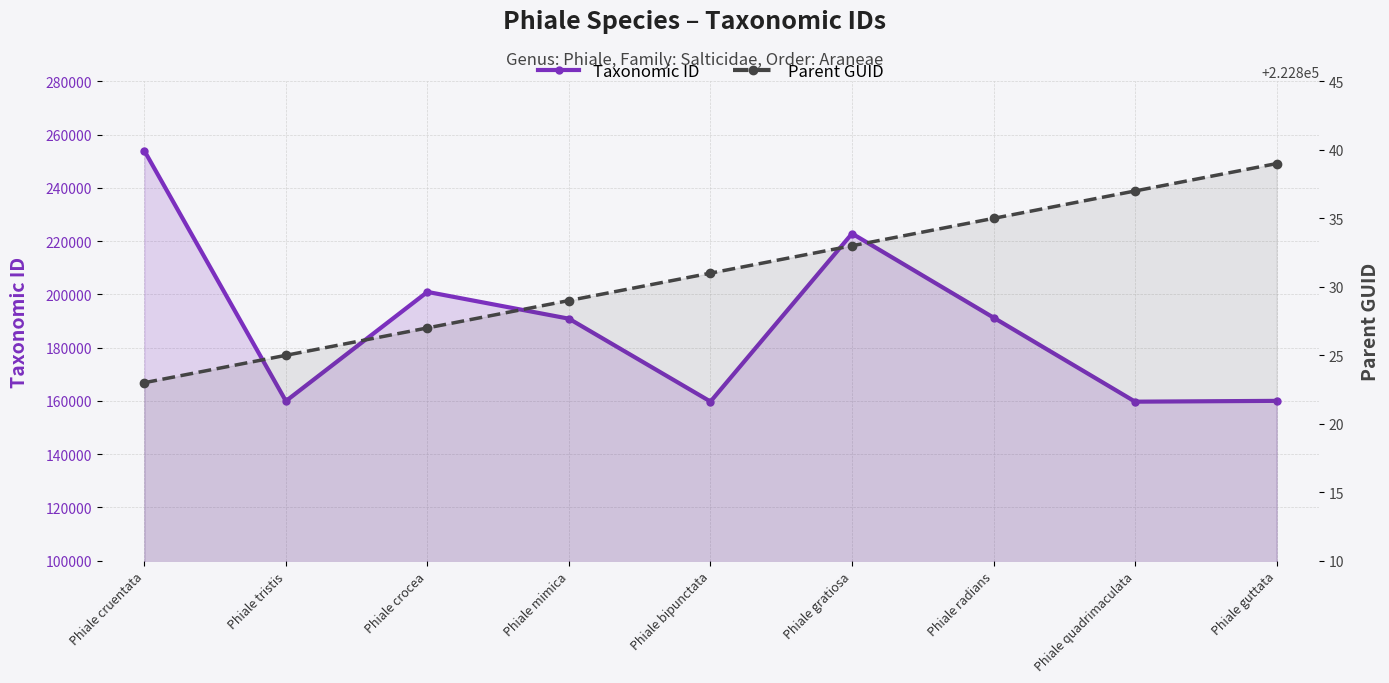

True or false: Parent GUID has more than 0 interior local peaks.

False